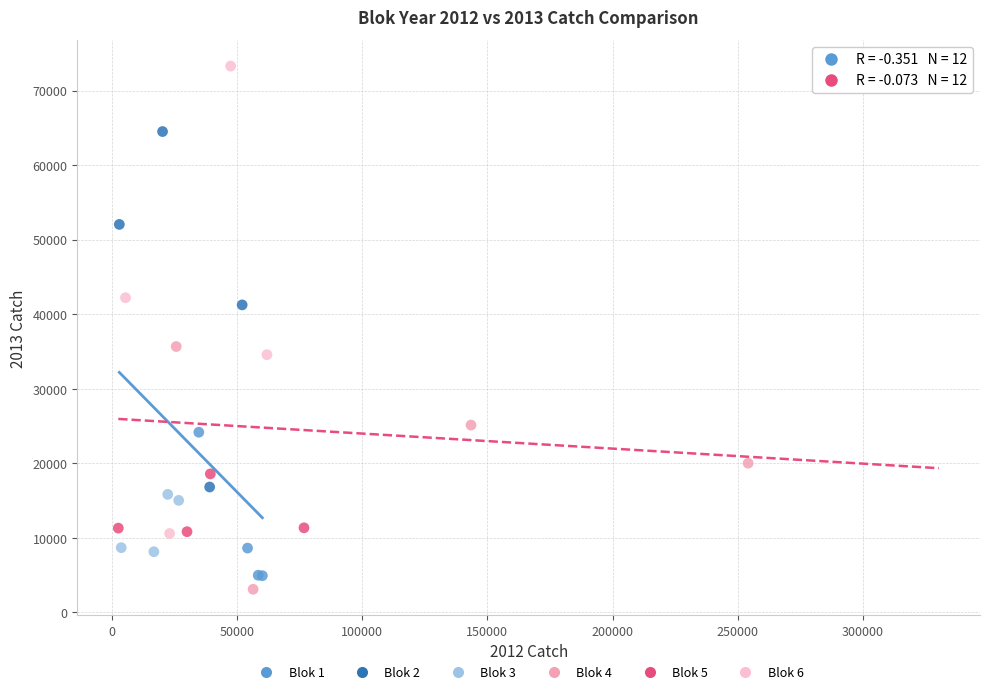

Which series reaches the maximum Y coordinate?

Blok 6